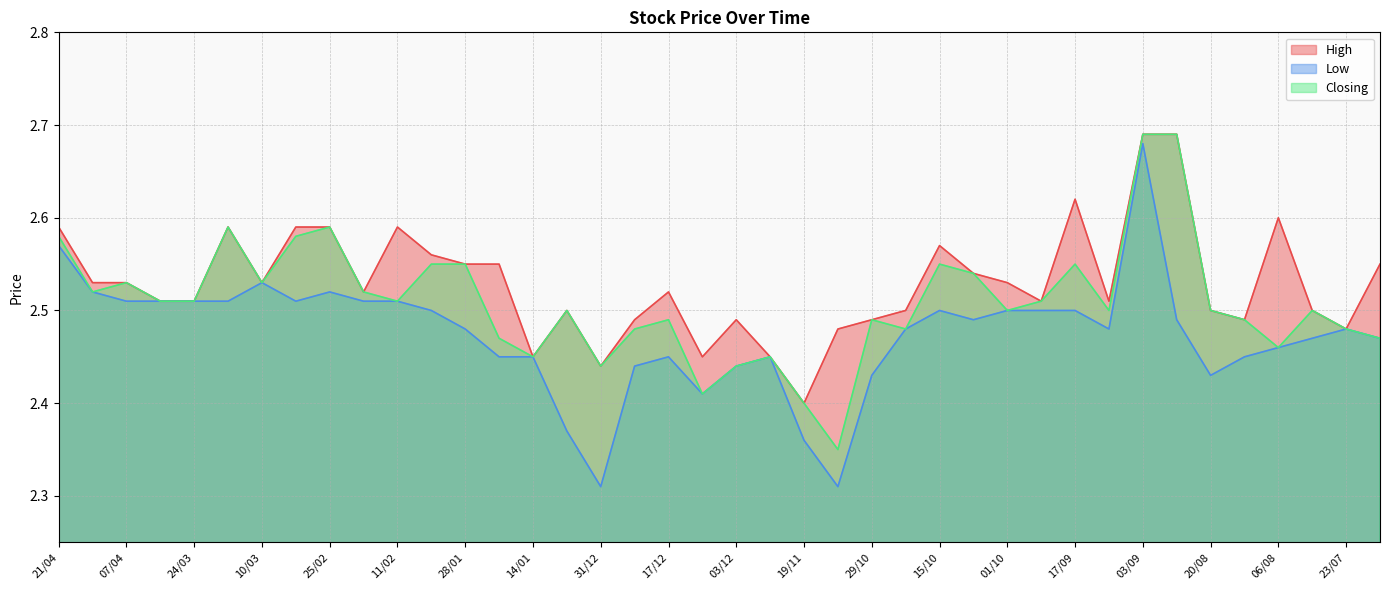

What is the sum of all Closing values?

100.3